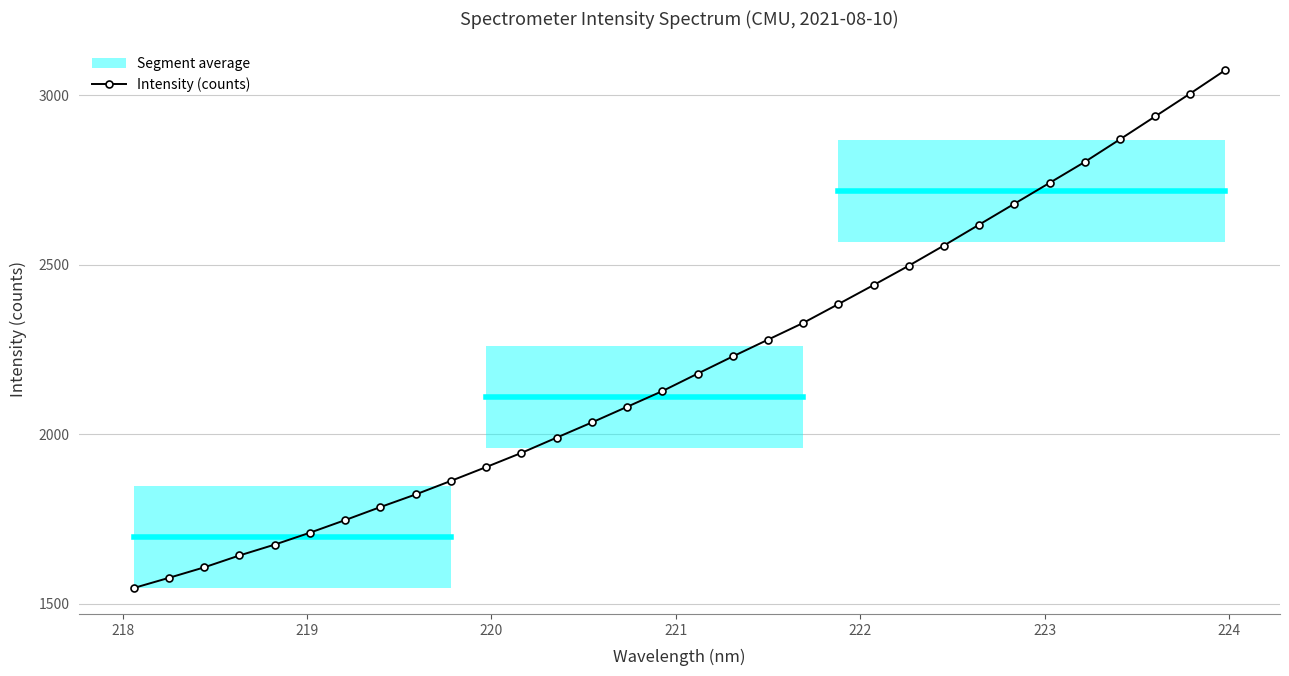

What is the smallest value displayed?

1546.5